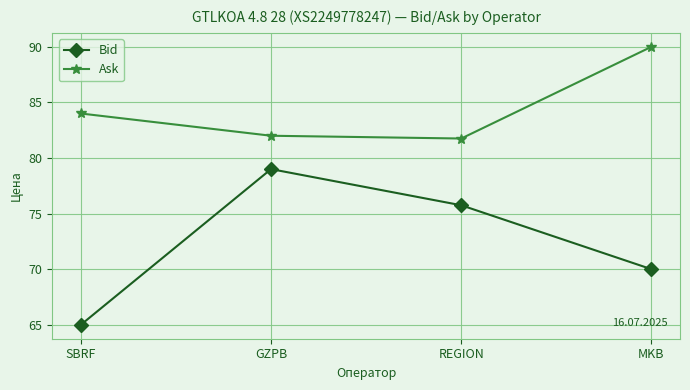

Which series changed the most between GZPB and REGION?

Bid